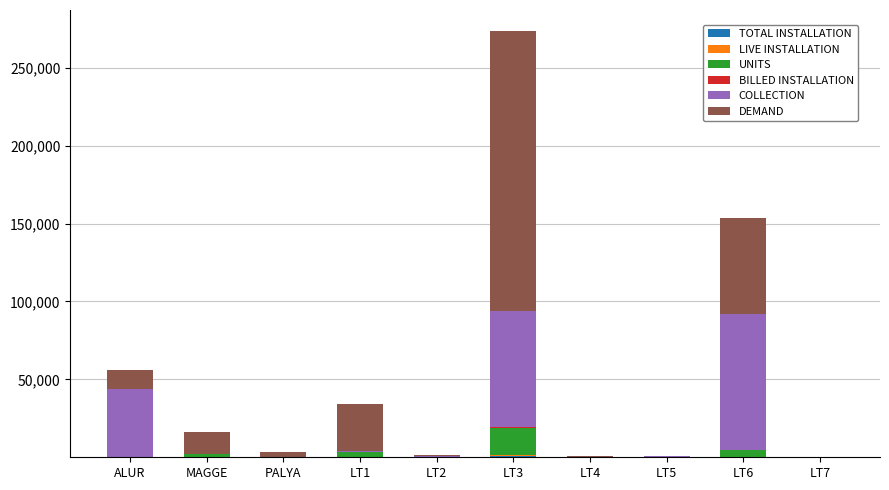

At which category is the sum across all series the highest?

LT3